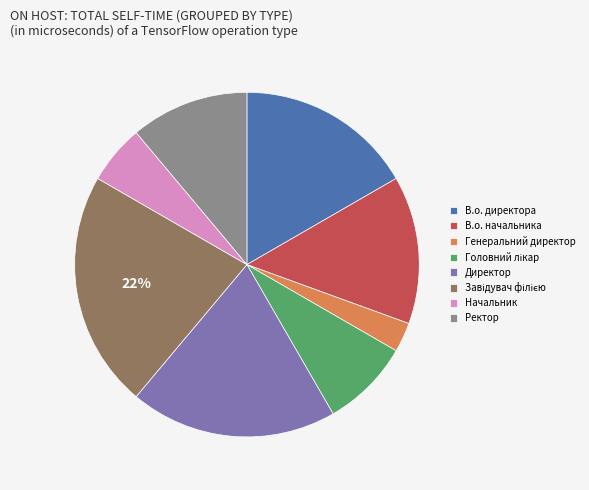

Is it true that В.о. начальника is 14% of the pie?

True